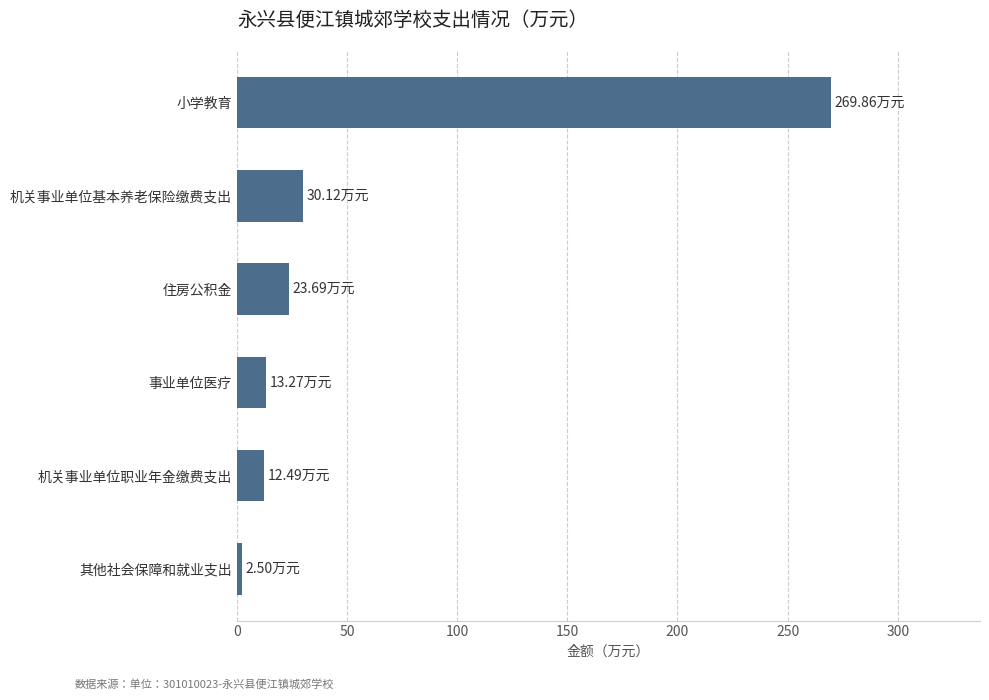

What is the change in value from 机关事业单位职业年金缴费支出 to 小学教育?

+257.4